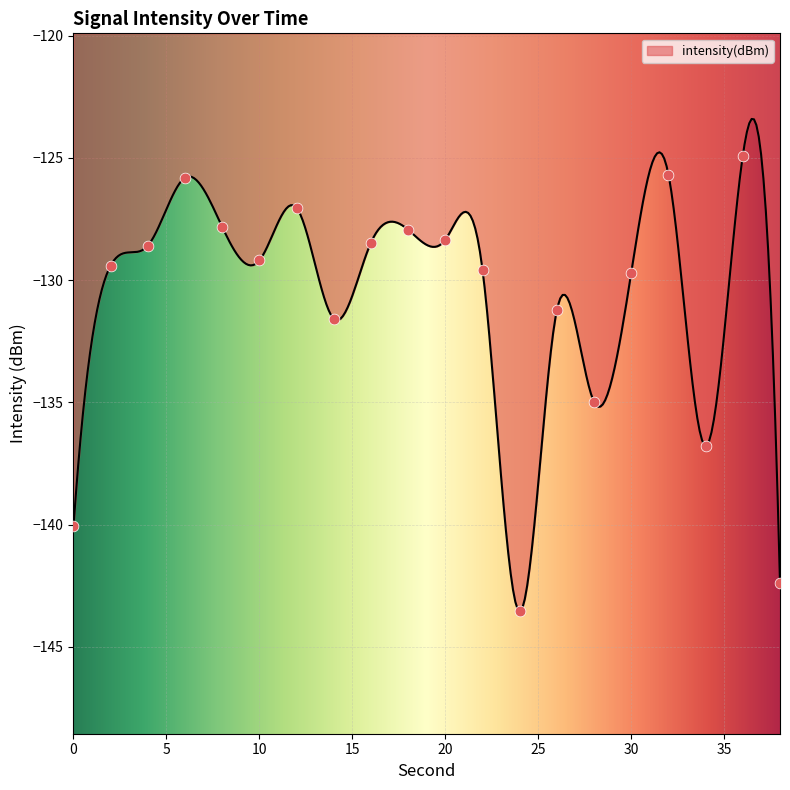

What is the change in value from 4 to 36?

+3.7